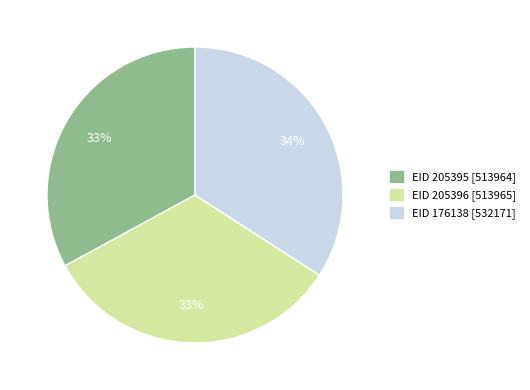

Is there any slice that represents more than half of the pie?

No